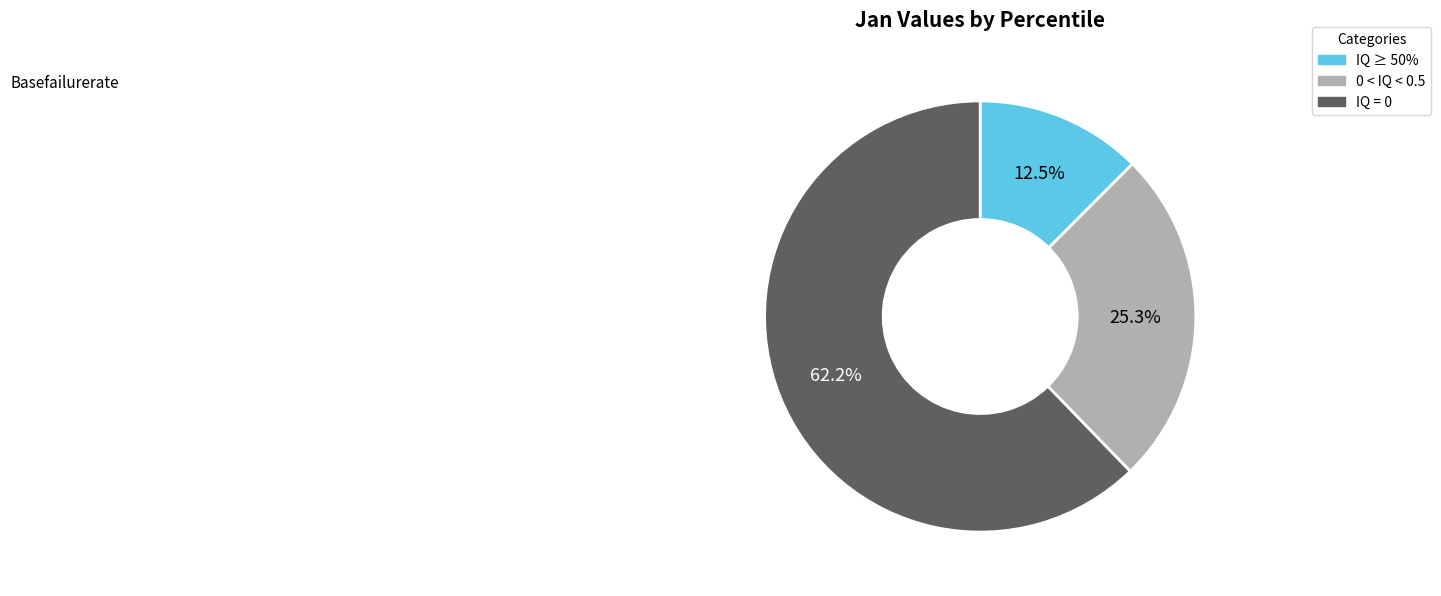

Is there a majority slice in this chart?

Yes